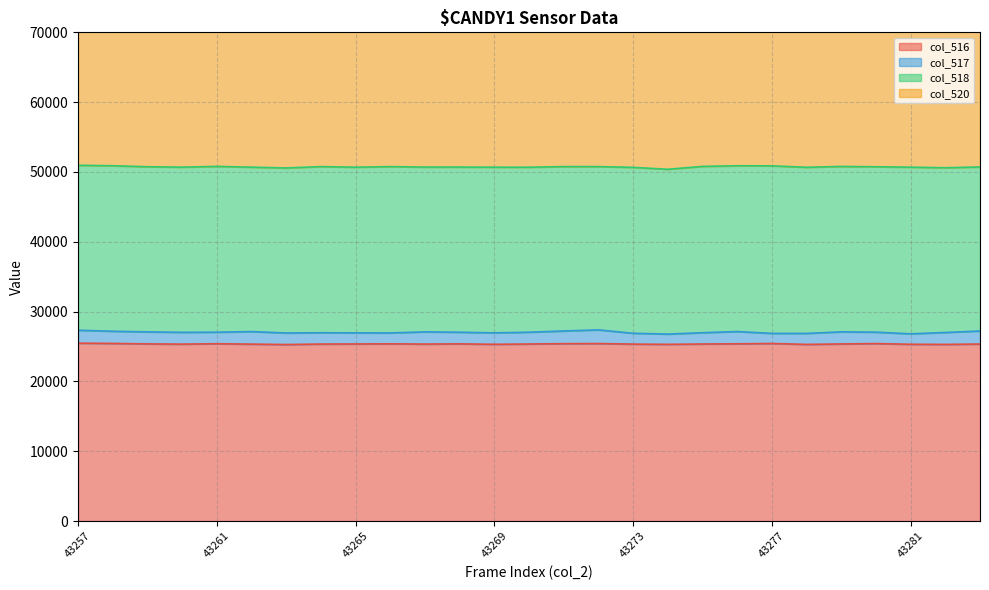

Does the chart have visible grid lines?

Yes